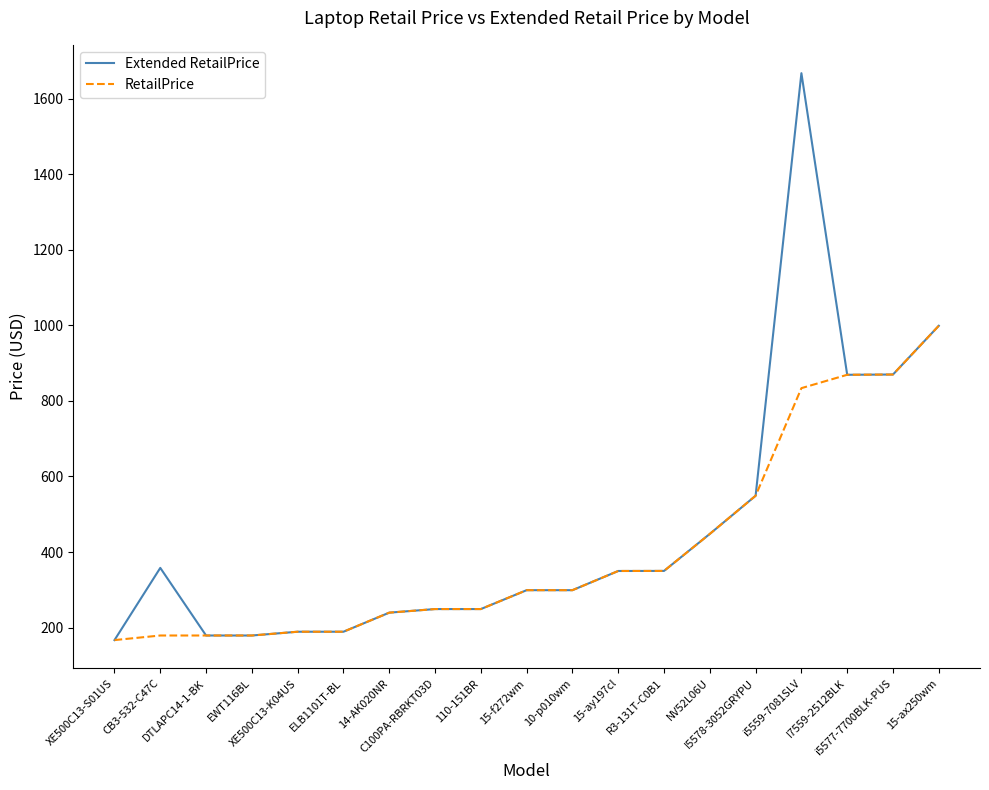

What is the sum of the RetailPrice values at DTLAPC14-1-BK and I7559-2512BLK?

1048.2